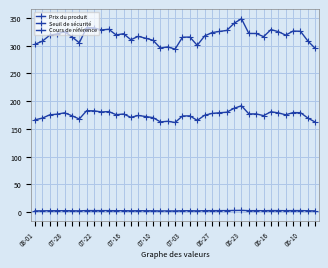

Is this an area chart (filled region under the line)?

No